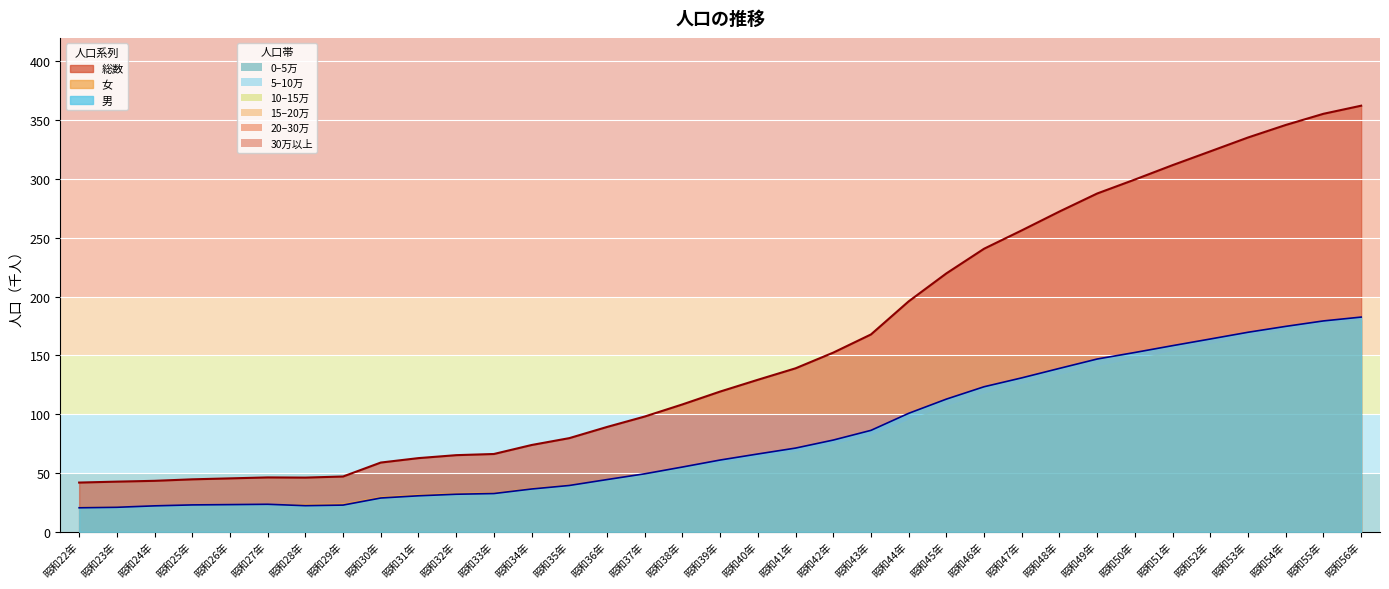

Reading right to left, transcribe all the data shown in this chart.

総数: 362340	355457	345953	335307	323527	311807	299563	287698	272377	256341	240728	219759	195983	167840	152390	139046	129291	119272	108342	98041	89170	79668	73826	66185	65191	62678	58906	47045	46110	46263	45448	44640	43368	42682	41887
男: 182591	179335	174697	169687	163965	158312	152497	146941	138988	130918	123363	112851	100764	86281	78028	71202	66191	61050	55101	49332	44431	39420	36412	32553	31957	30637	28755	22731	22229	23422	23138	22886	22084	20861	20458